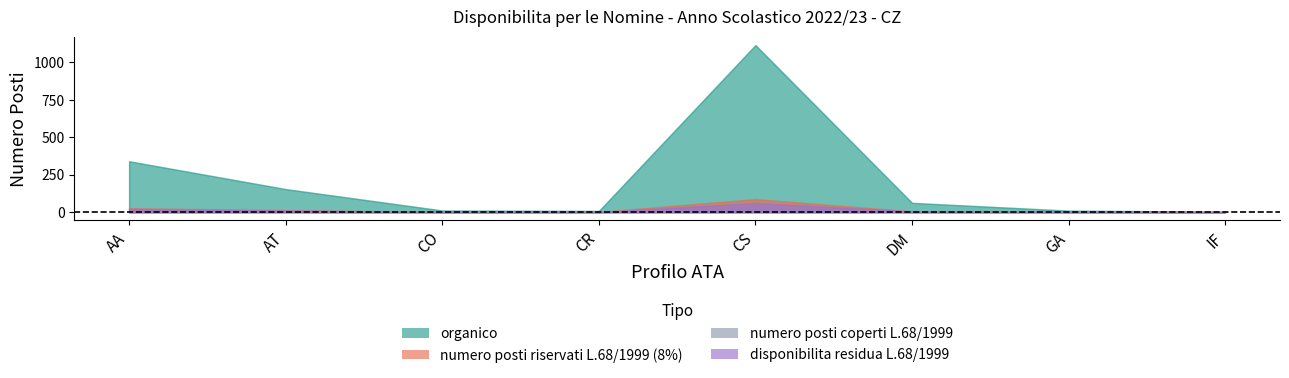

What is the difference between the highest and lowest values at CR?

8